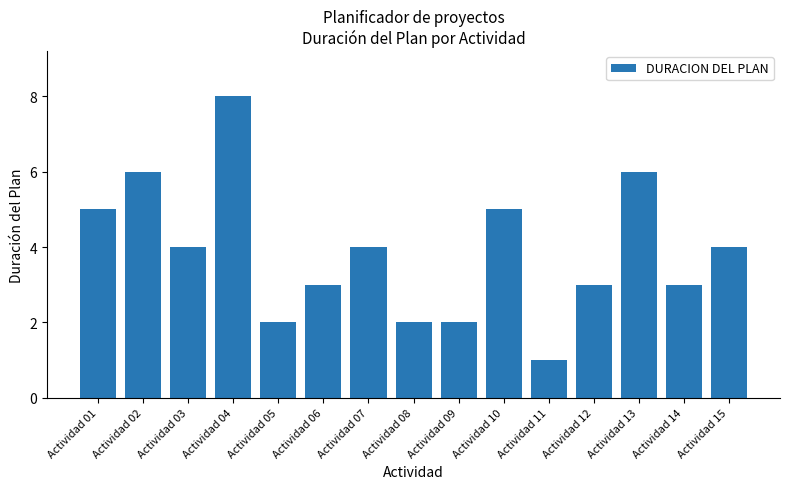

What is the greatest value displayed?

8